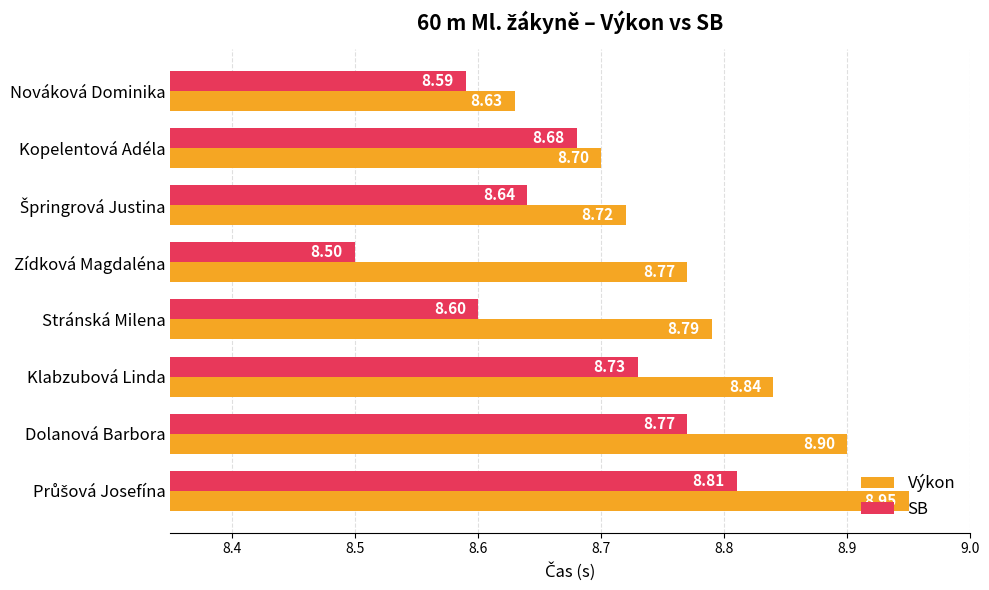

At Nováková Dominika, list the series in order from smallest to largest.

SB, Výkon